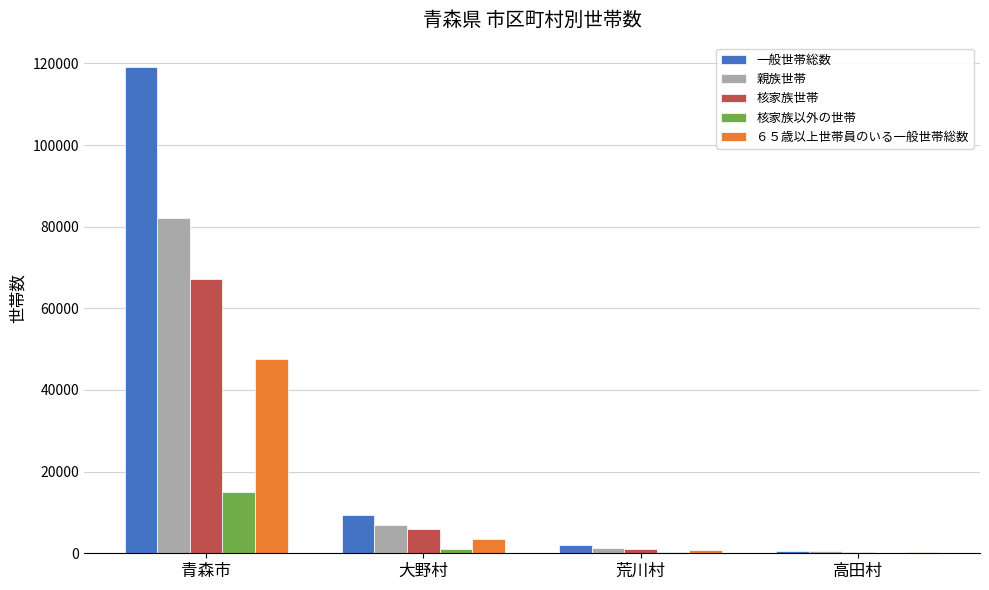

Are the bars grouped side by side (vs. stacked)?

Yes